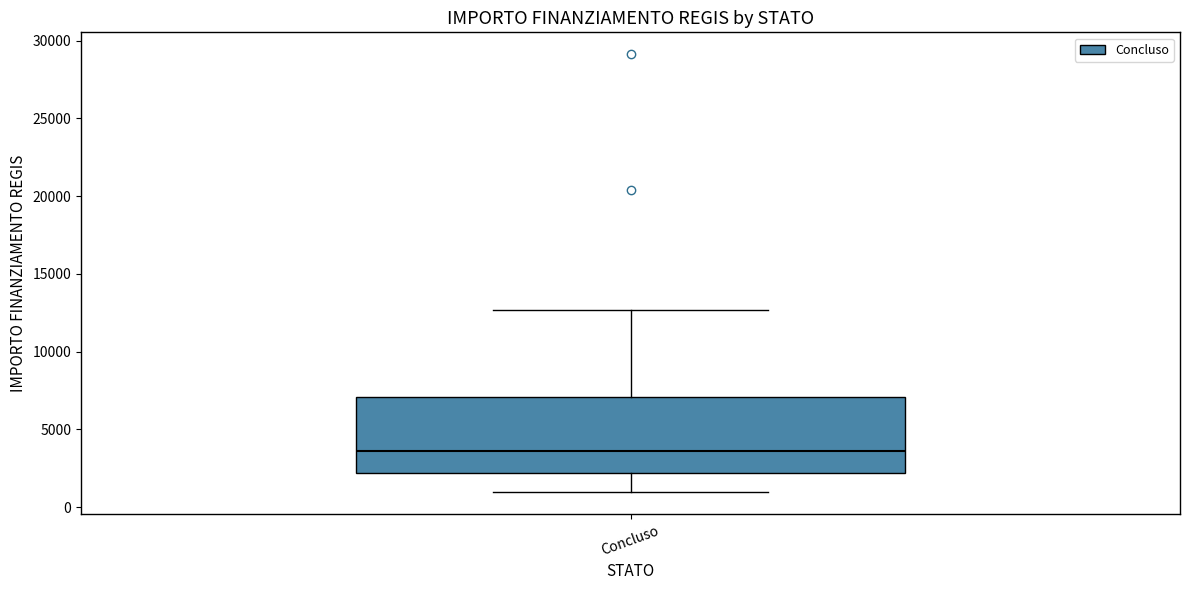

Where does the median line of the box for Concluso sit on the y-axis? The values are not printed on the chart, so give them approximately, as read against the axis.

3500